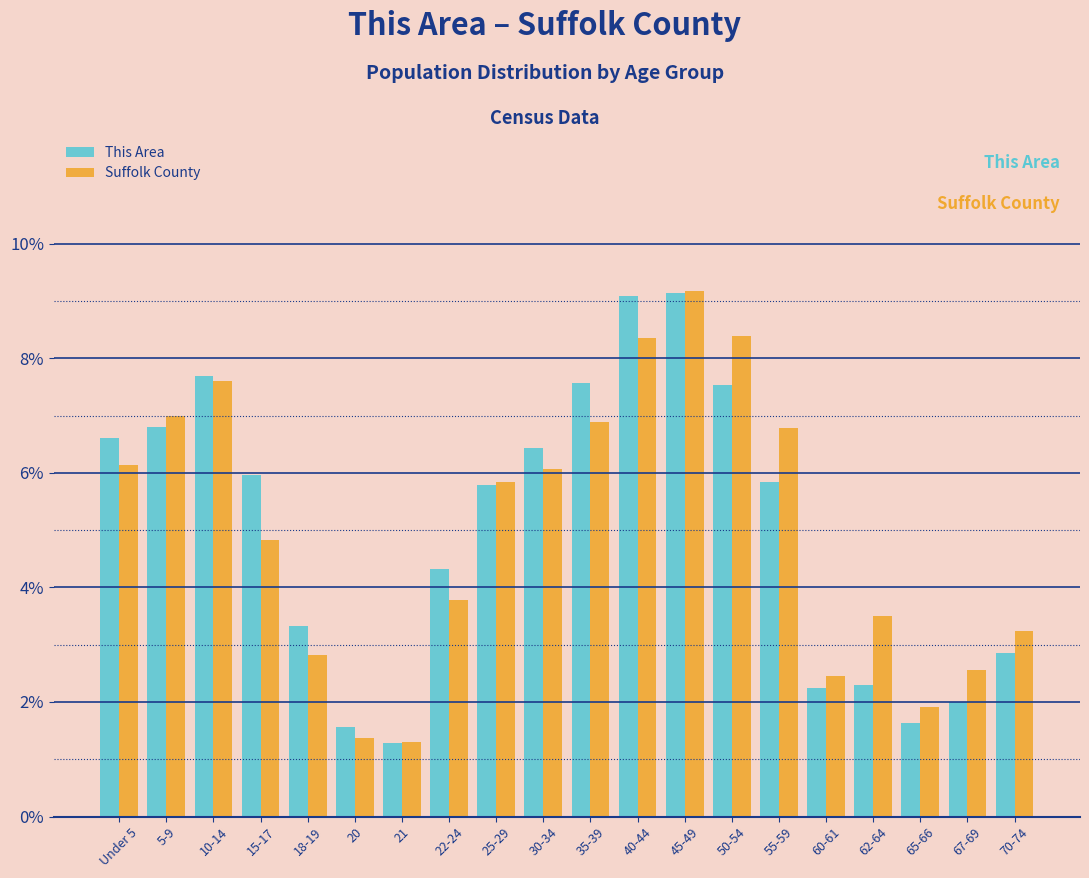

What is the difference between the maximum and minimum values in the This Area series?

7.8